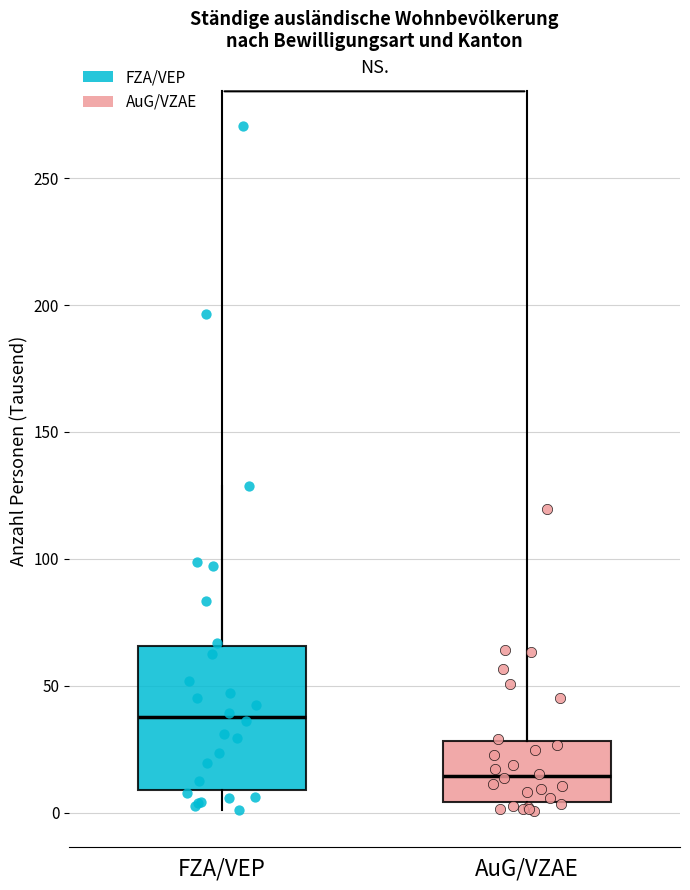

Comparing the boxes themselves (not the whiskers), which one is the tallest?

FZA/VEP